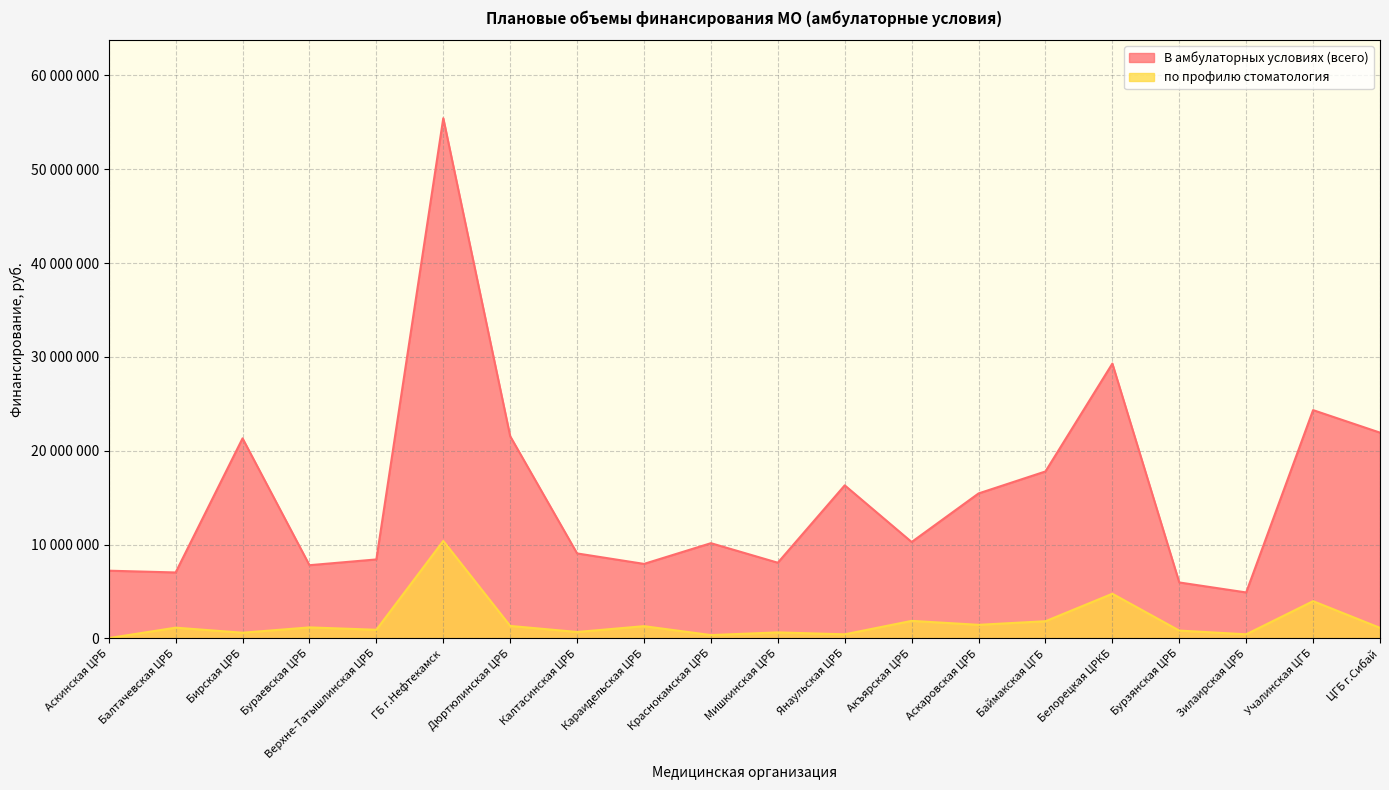

How many lines are shown in the chart?

2